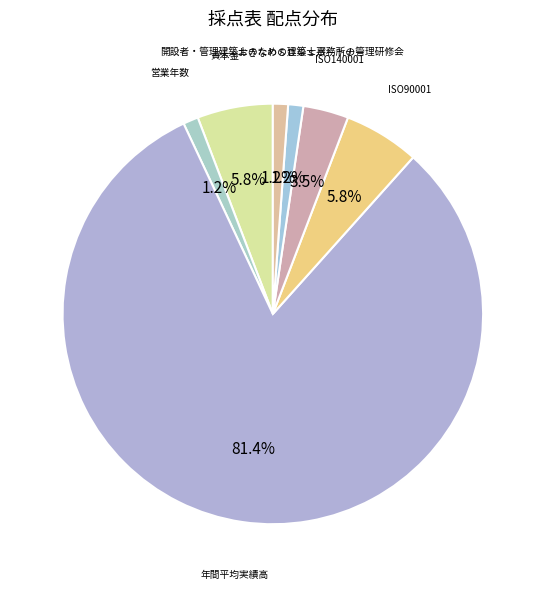

How many slices are in this pie chart?

7